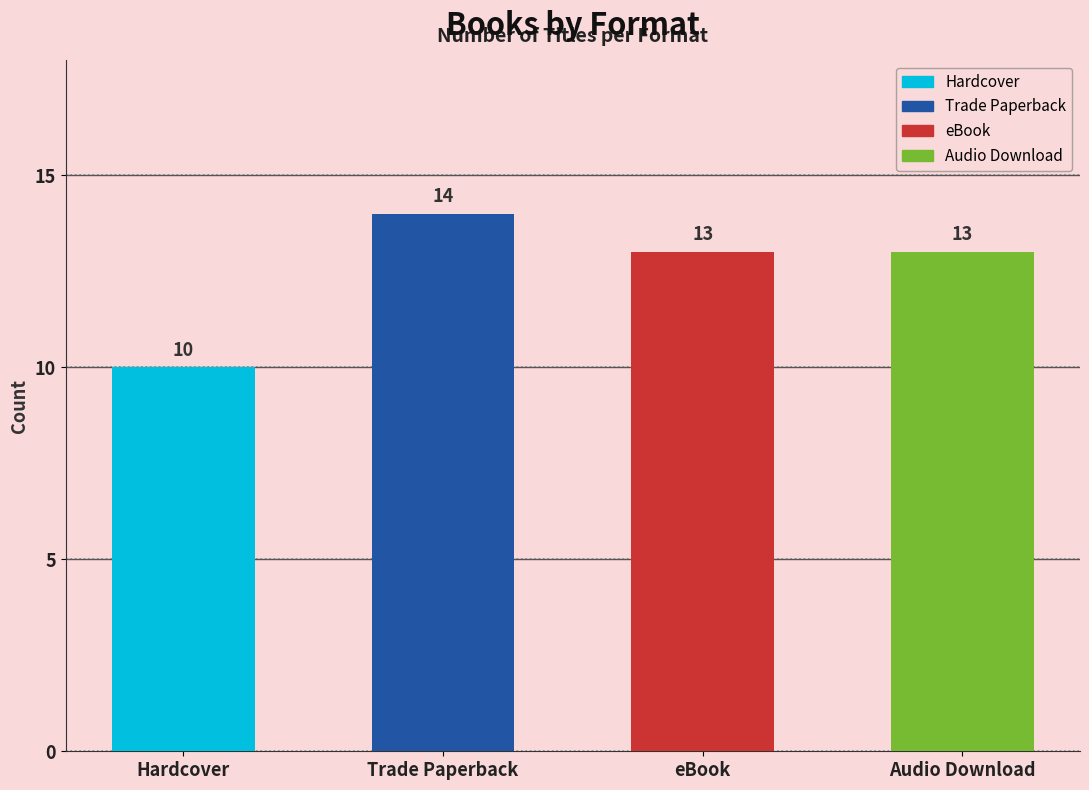

What is the sum of the values at Audio Download and Trade Paperback?

27